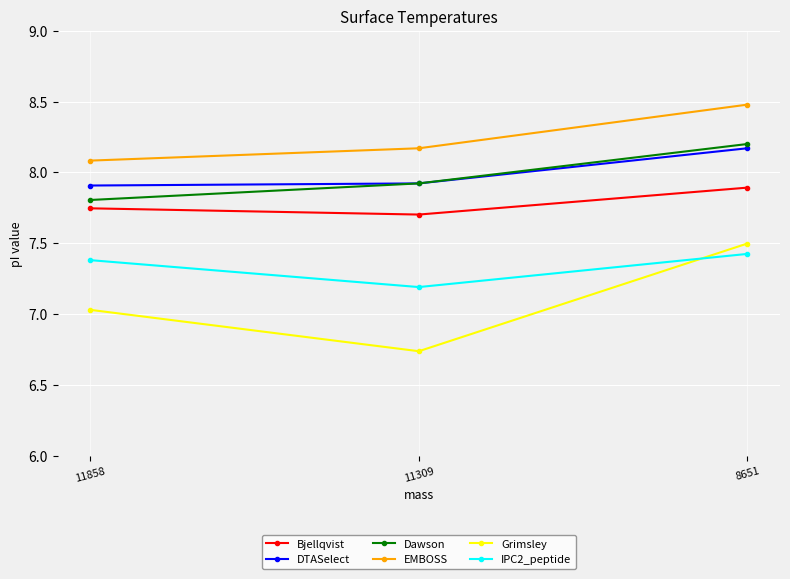

The Bjellqvist series shows 7.7 at 11309. True or false?

True